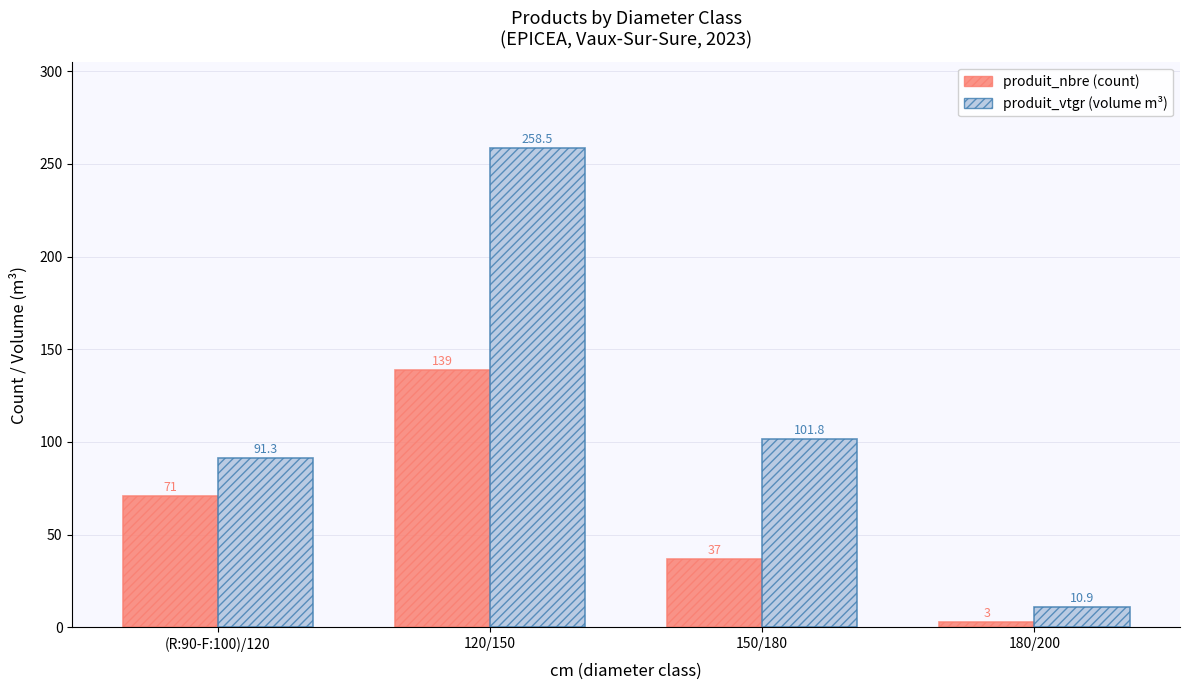

At which category is the sum across all series the highest?

120/150